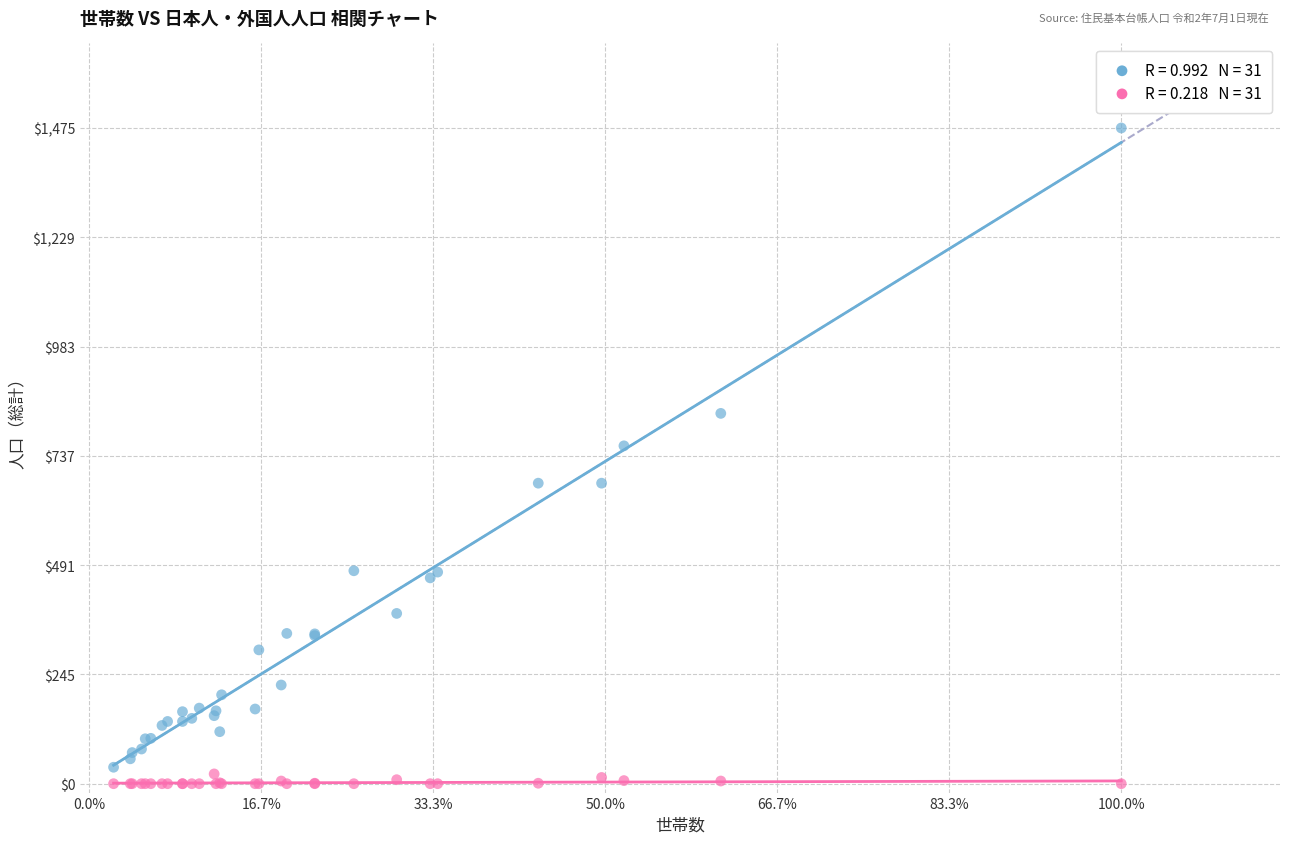

Across all series, what Y value is closest to 737?

760